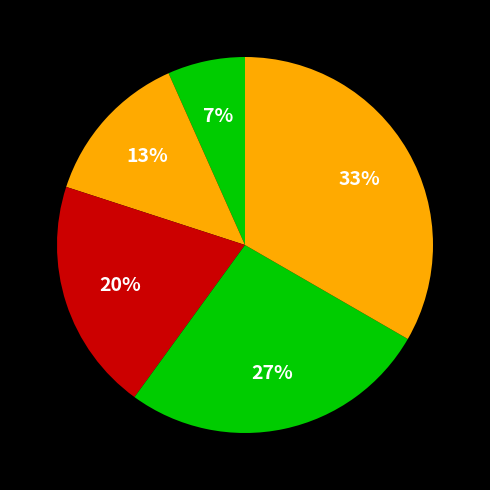

Rank the categories by value from highest to lowest.

Taric Ladislav, Mazák Pavol, Holko Emil, Pacanovský Tomáš, Inyene Prince Samuel